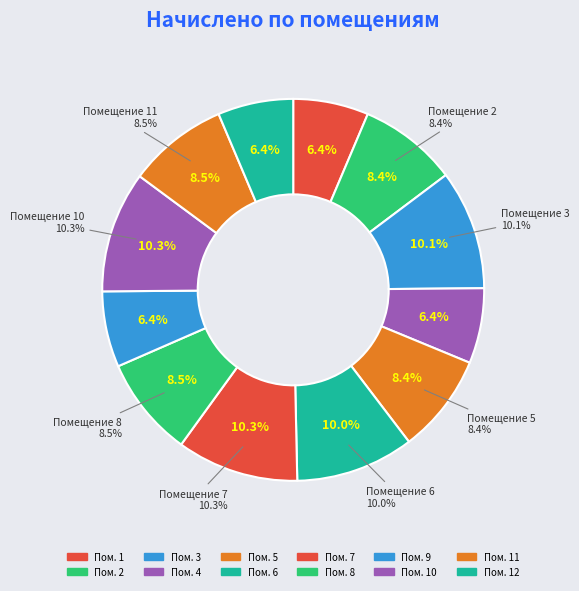

Count the number of slices in the pie.

12